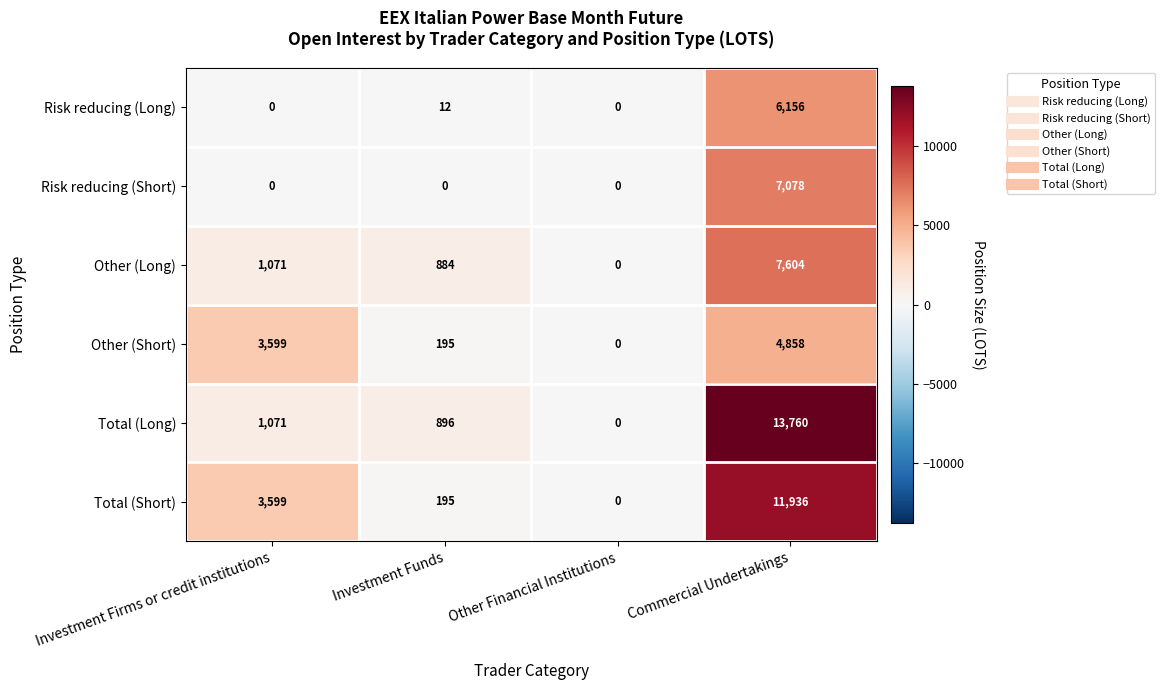

Which series has the largest range (max minus min)?

Total (Long)